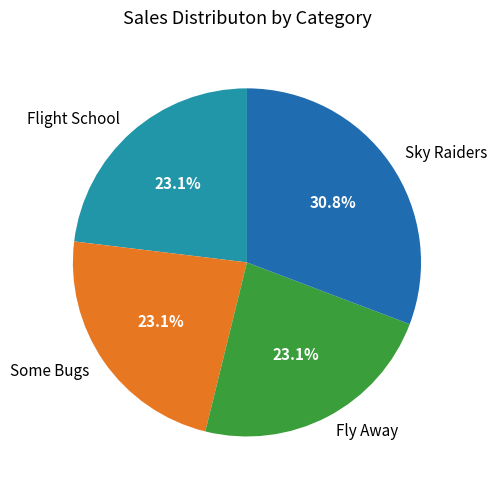

The Flight School slice represents 34% of the pie. True or false?

False